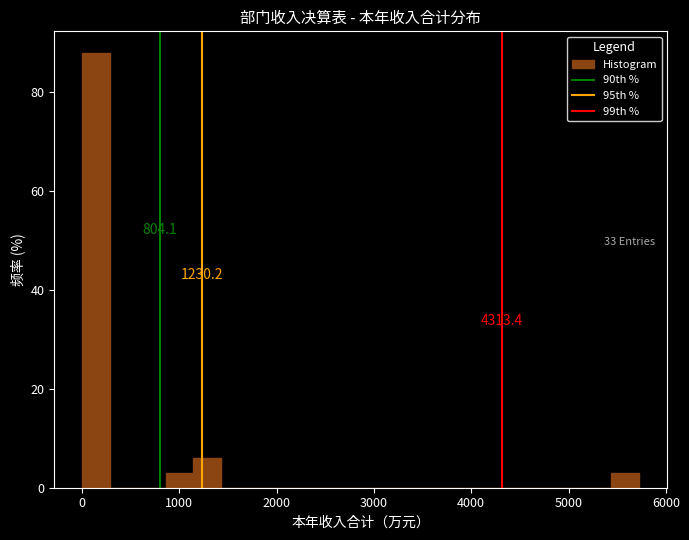

Around what value on the x-axis is the tallest bar? Give the approximate position of its centre, as read against the axis.

100